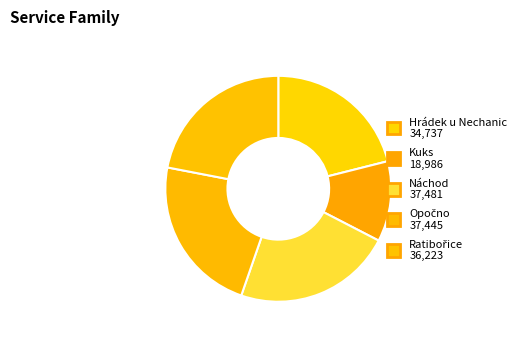

How many segments does this pie chart have?

5